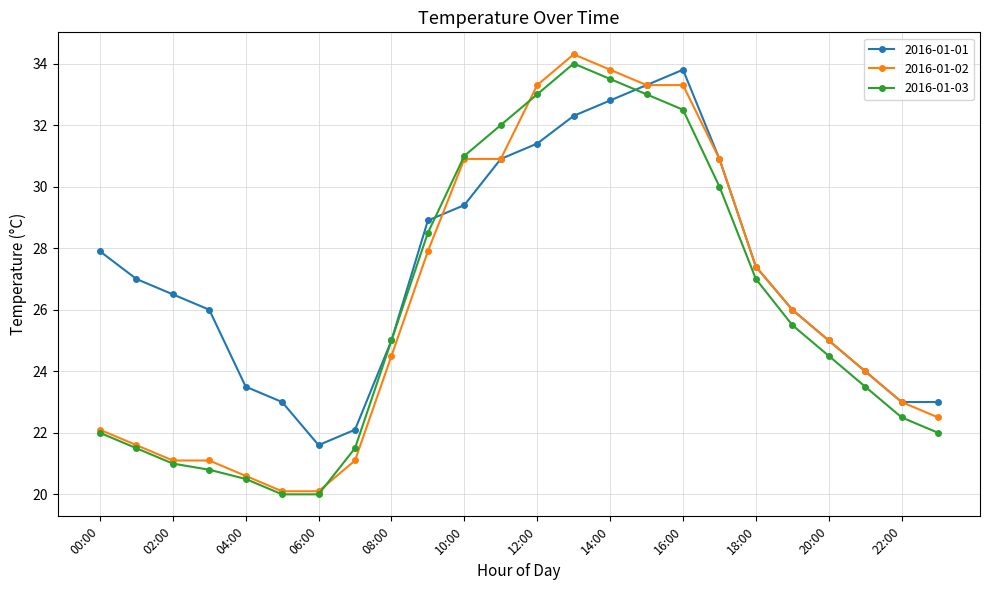

What is the maximum value for 2016-01-02?

34.3